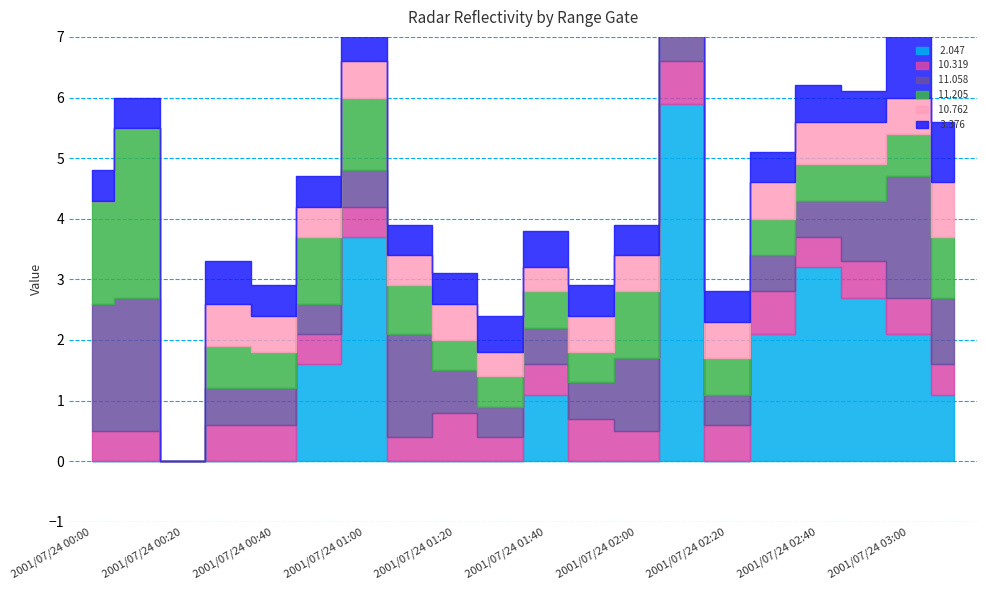

True or false:   3.376 and   2.047 cross at least once.

False